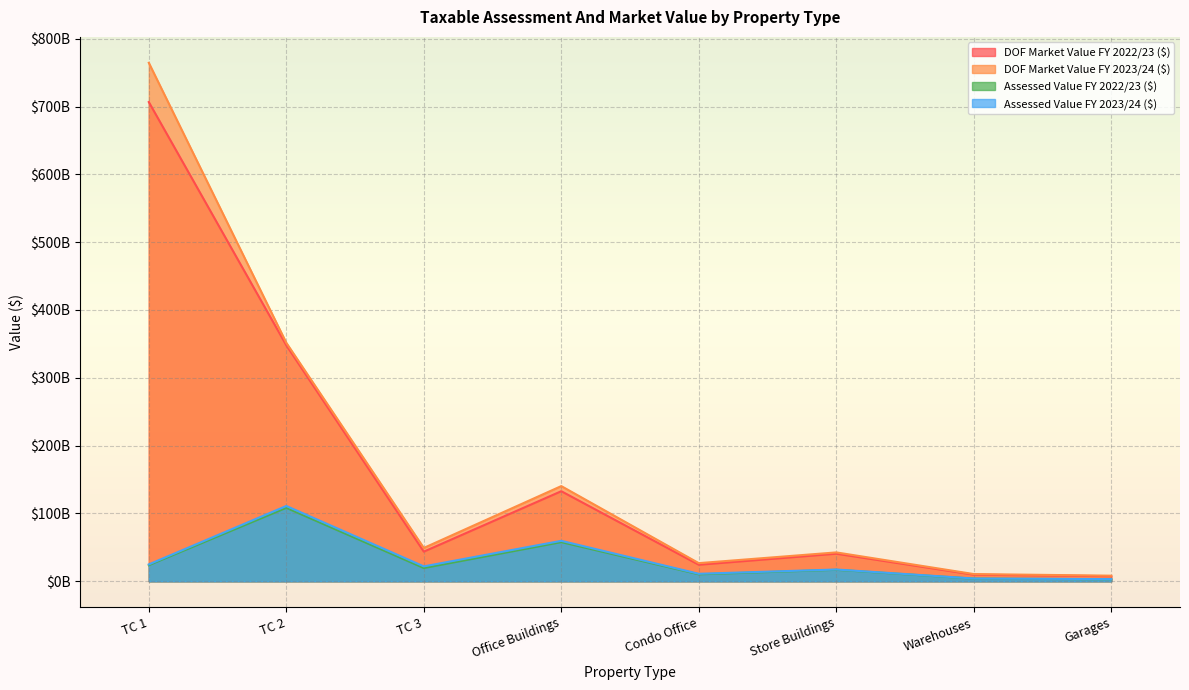

How many data points in Assessed Value FY 2023/24 ($) are less than 21977974212?

4